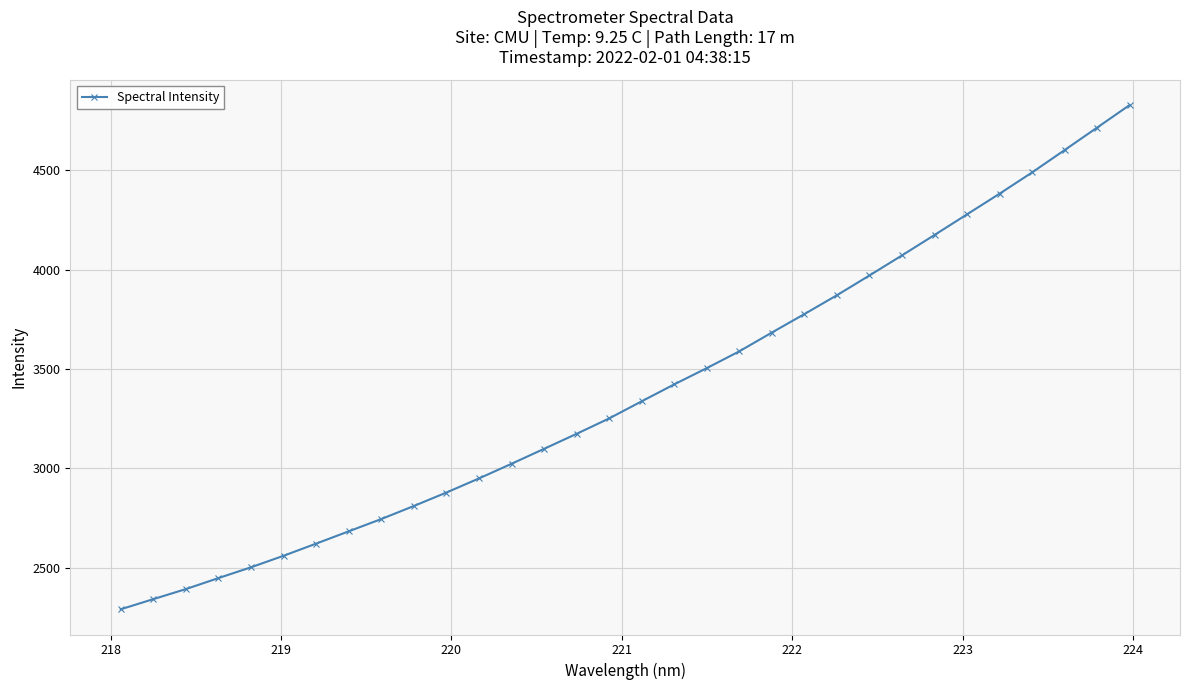

What is the sum of all values?

108457.6